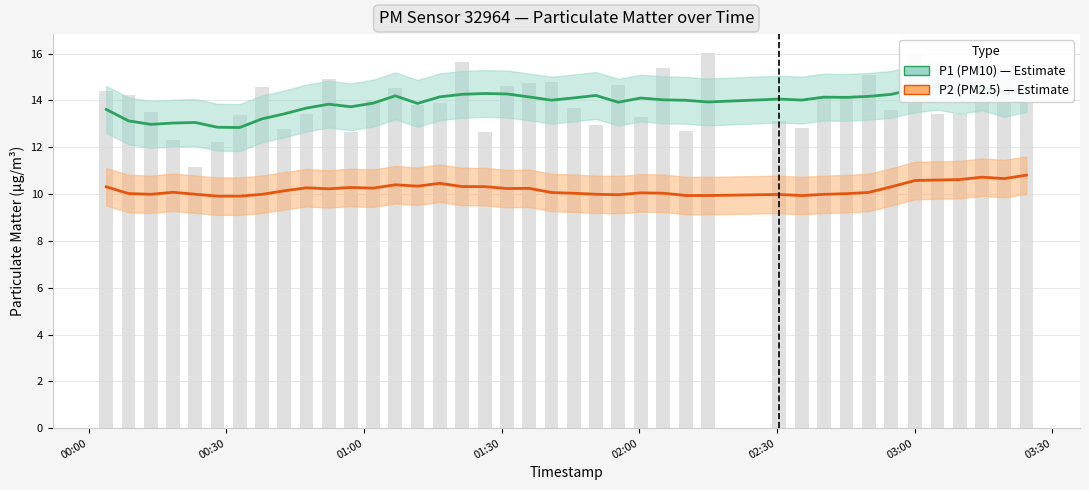

Reading left to right, extract all data points from this chart.

P1 (PM10): 13.6	13.1	13.0	13.0	13.1	12.9	12.8	13.2	13.4	13.7	13.8	13.7	13.9	14.2	13.9	14.2	14.3	14.3	14.3	14.1	14.0	14.1	14.2	13.9	14.1	14.0	14.0	13.9	14.1	14.0	14.1	14.1	14.2	14.3	14.5	14.6	14.4	14.6	14.3	14.5
P2 (PM2.5): 10.3	10.0	10.0	10.1	10.0	9.9	9.9	10.0	10.1	10.3	10.2	10.3	10.3	10.4	10.3	10.5	10.3	10.3	10.2	10.2	10.1	10.0	10.0	10.0	10.1	10.0	9.9	9.9	10.0	9.9	10.0	10.0	10.1	10.3	10.6	10.6	10.6	10.7	10.7	10.8